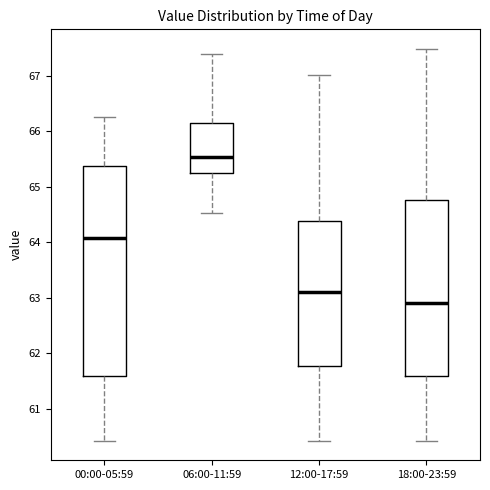

Reading left to right, transcribe this box plot: for each box, give where its median line is, the range the box spans, and where its two whiskers end, as read against the y-axis. The values are not printed on the chart, so give them approximately, as read against the axis.

00:00-05:59: median 64.1, box 61.6 to 65.4, whiskers 60.4 to 66.3
06:00-11:59: median 65.5, box 65.2 to 66.1, whiskers 64.5 to 67.4
12:00-17:59: median 63.1, box 61.8 to 64.4, whiskers 60.4 to 67.0
18:00-23:59: median 62.9, box 61.6 to 64.8, whiskers 60.4 to 67.5